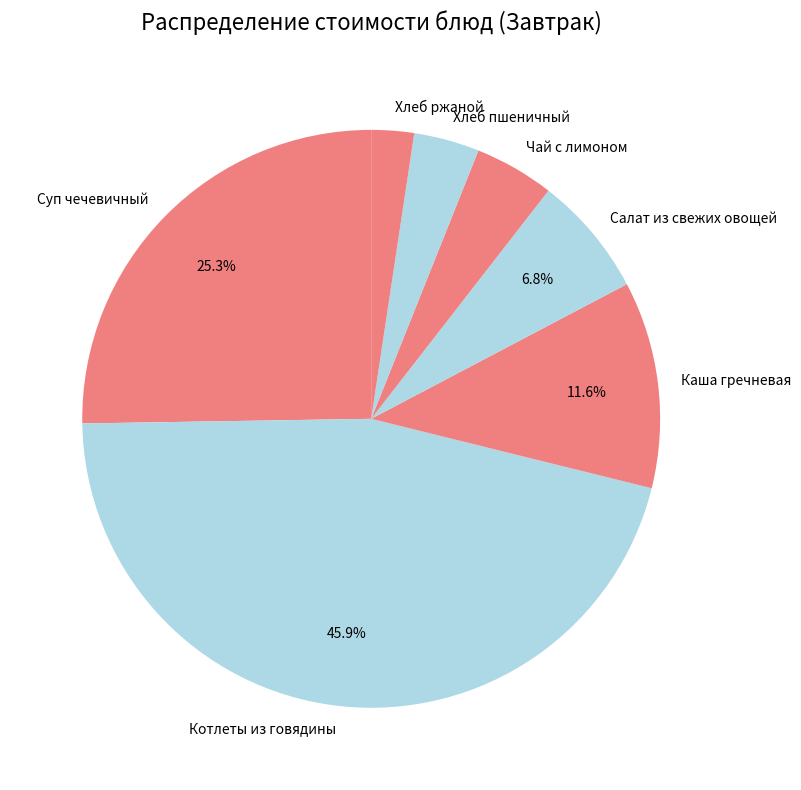

Rank the categories by value from lowest to highest.

Хлеб ржаной, Хлеб пшеничный, Чай с лимоном, Салат из свежих овощей, Каша гречневая, Суп чечевичный, Котлеты из говядины